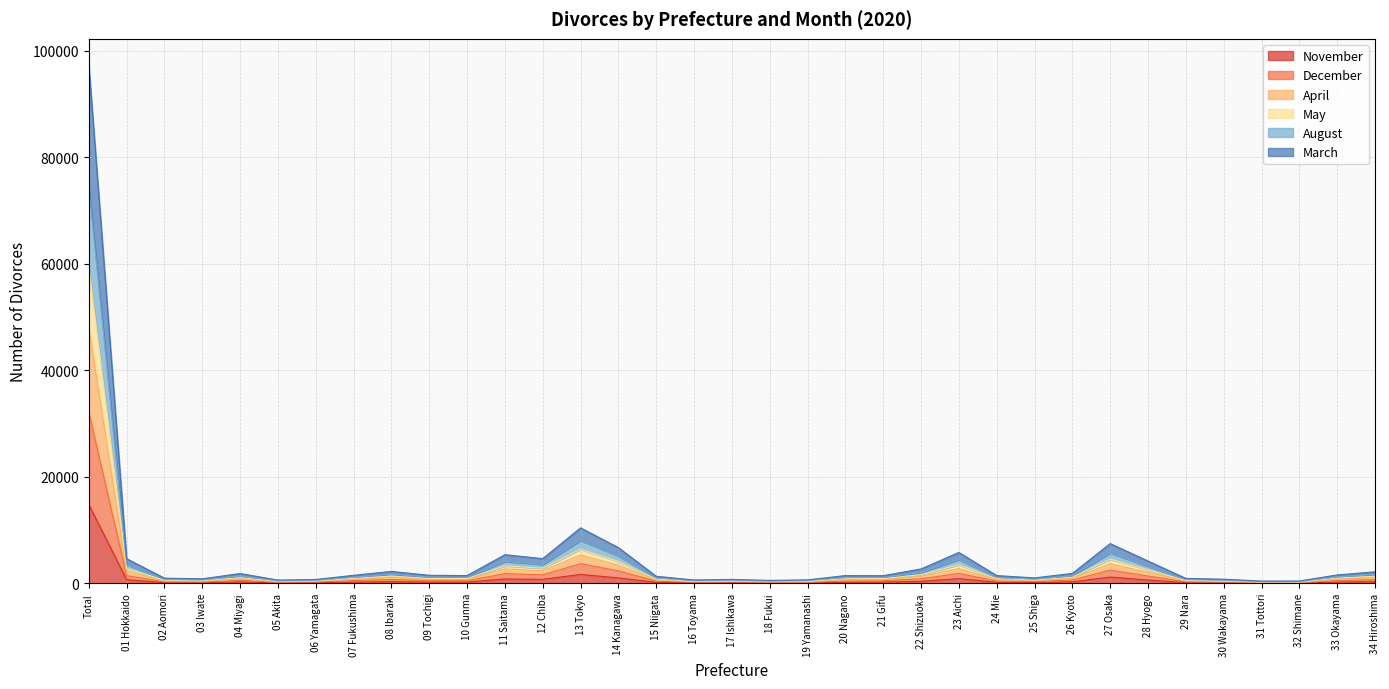

Where is the first local maximum for August?

04 Miyagi